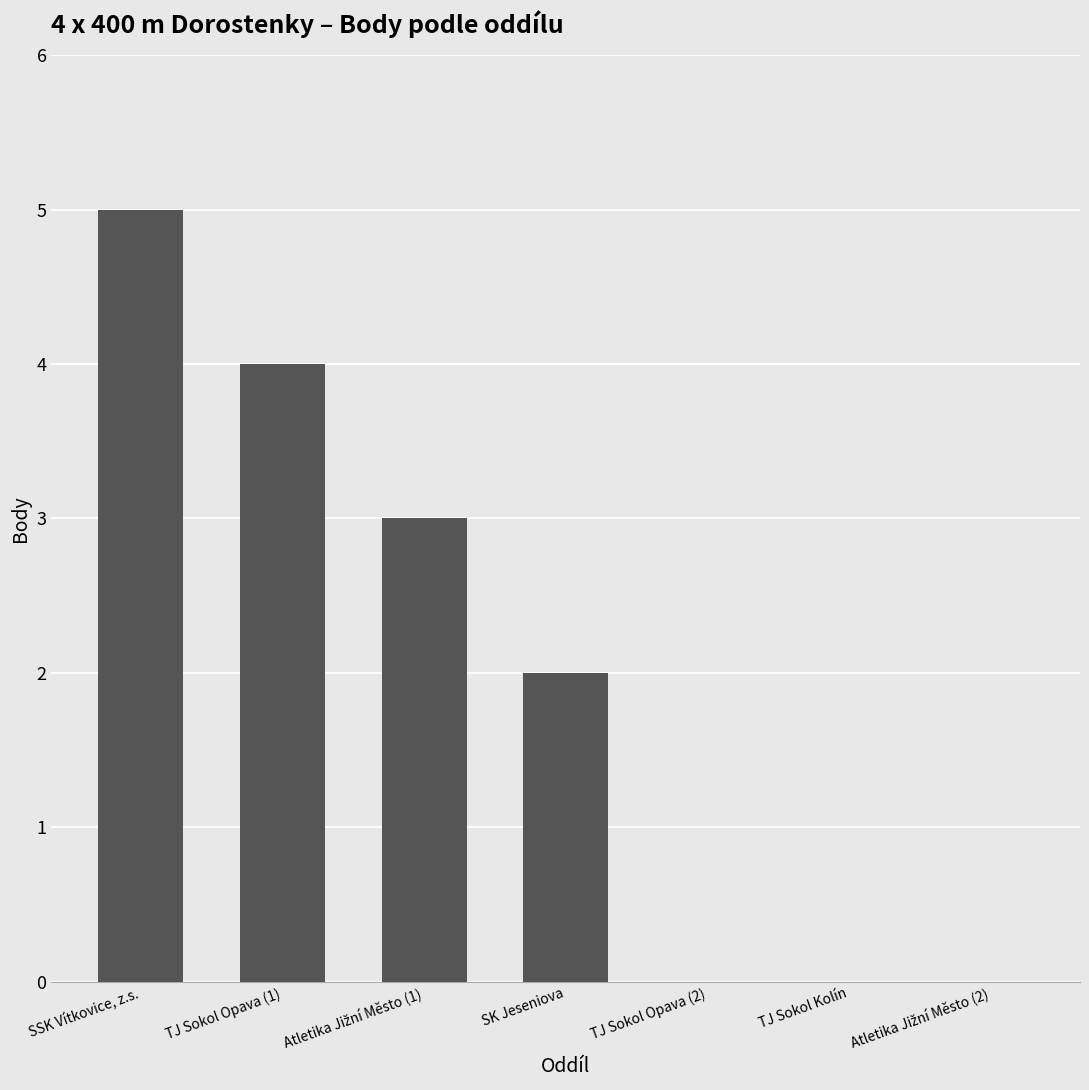

What is the sum of all values?

14